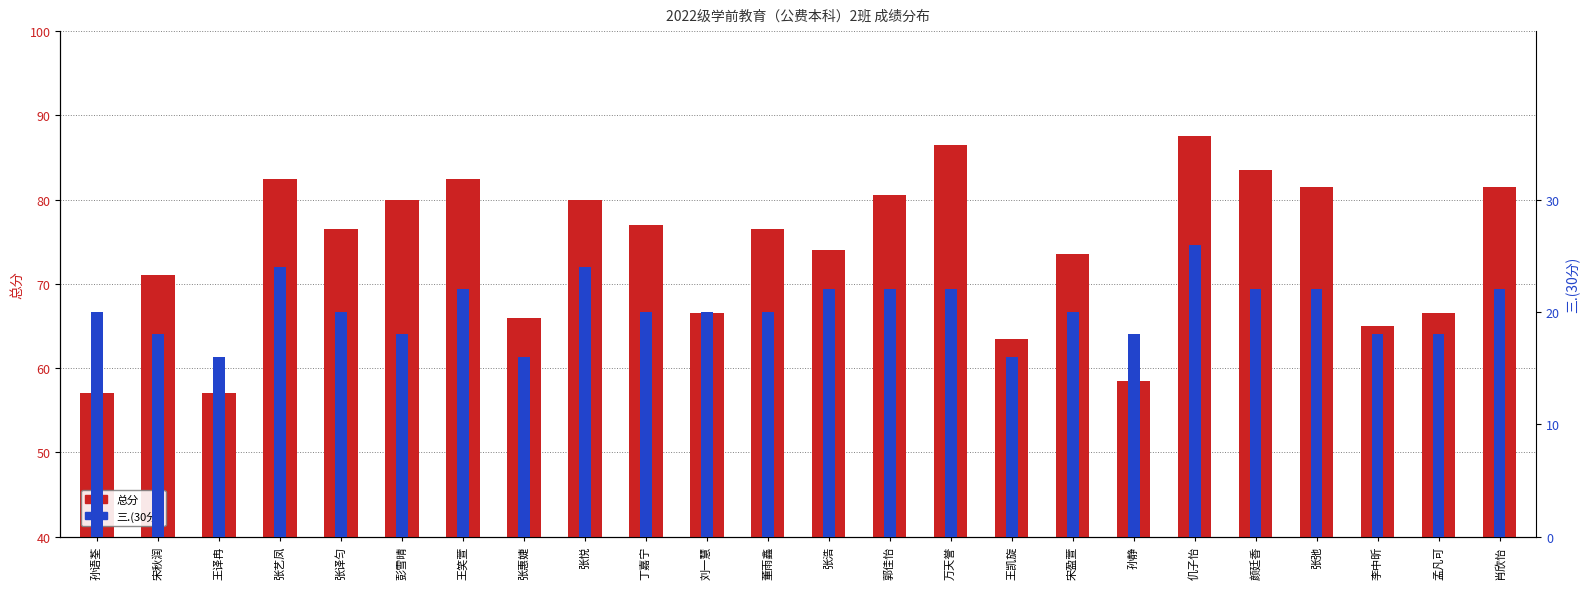

Where does the 三.(30分) series first go above 20?

张艺凤